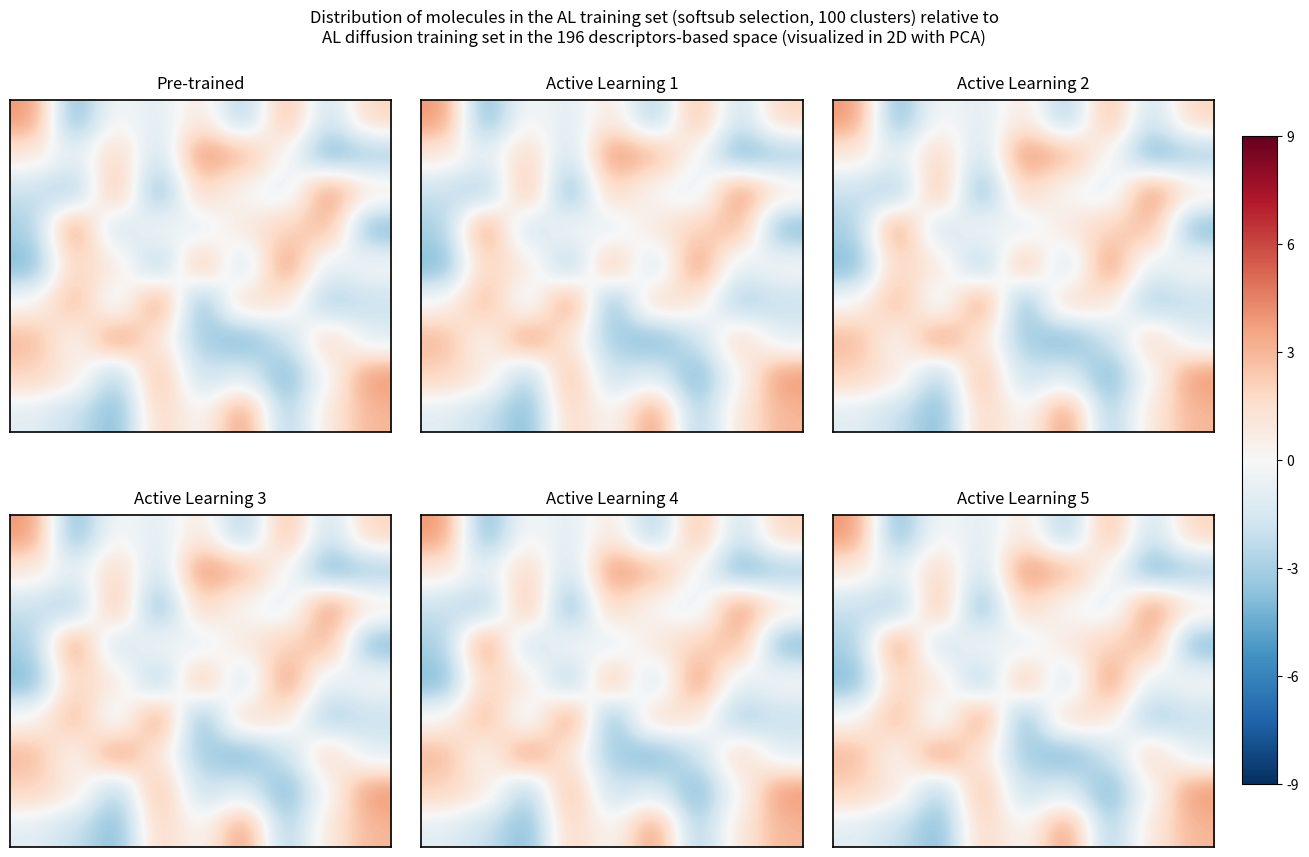

What is the spread (max minus min) of values at 7?

8